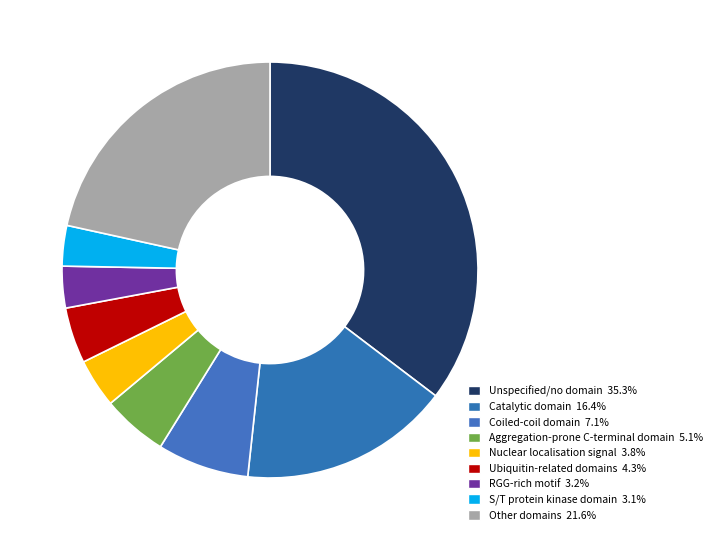

Count the number of slices in the pie.

9